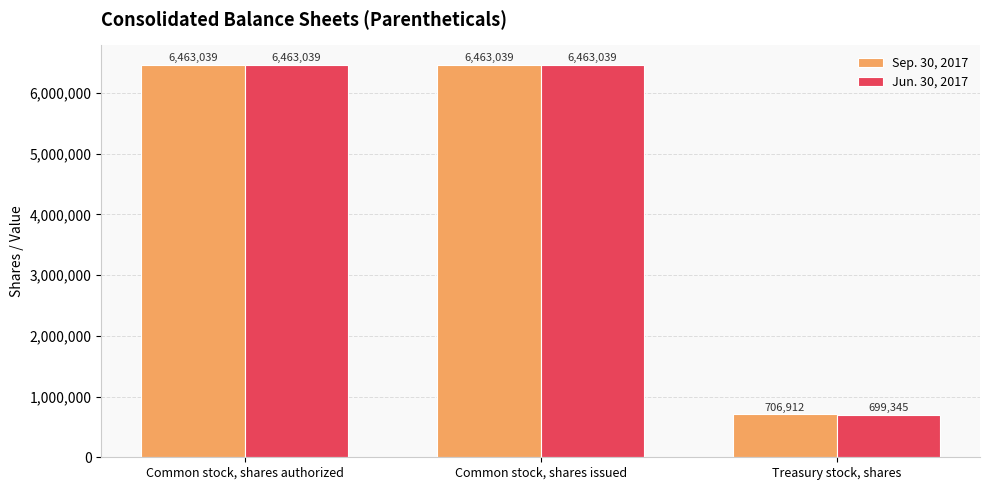

List the series in order of their overall mean, lowest first.

Jun. 30, 2017, Sep. 30, 2017